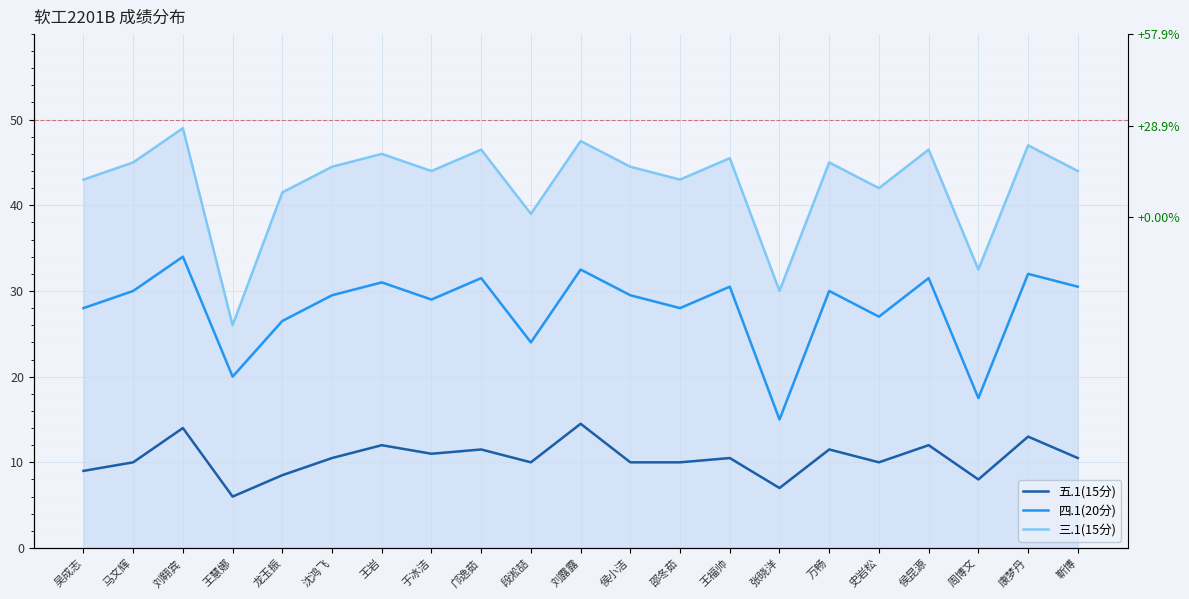

What are all the series names shown in the legend?

五.1(15分), 四.1(20分), 三.1(15分)